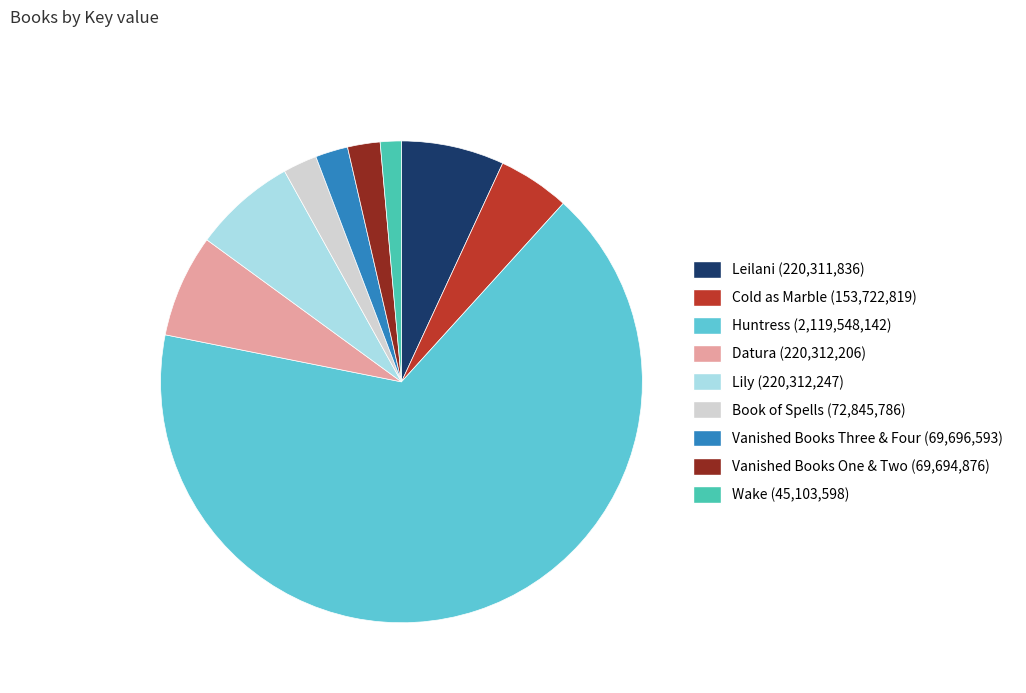

True or false: Vanished Books Three & Four accounts for 8% of the total.

False